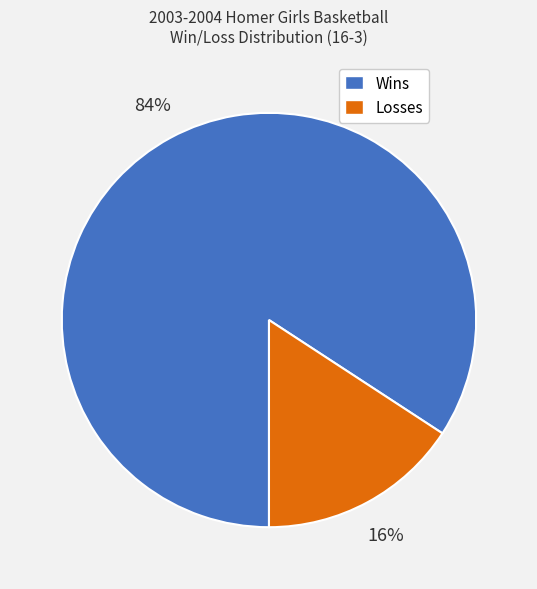

To the nearest percent, what is the average slice percentage?

50%